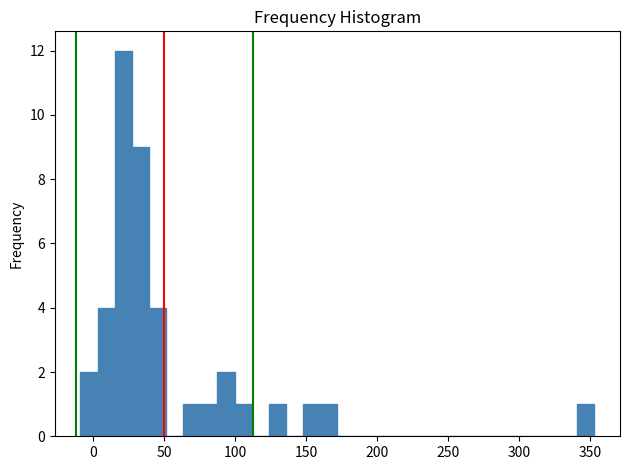

Around what value on the x-axis is the tallest bar? Give the approximate position of its centre, as read against the axis.

20